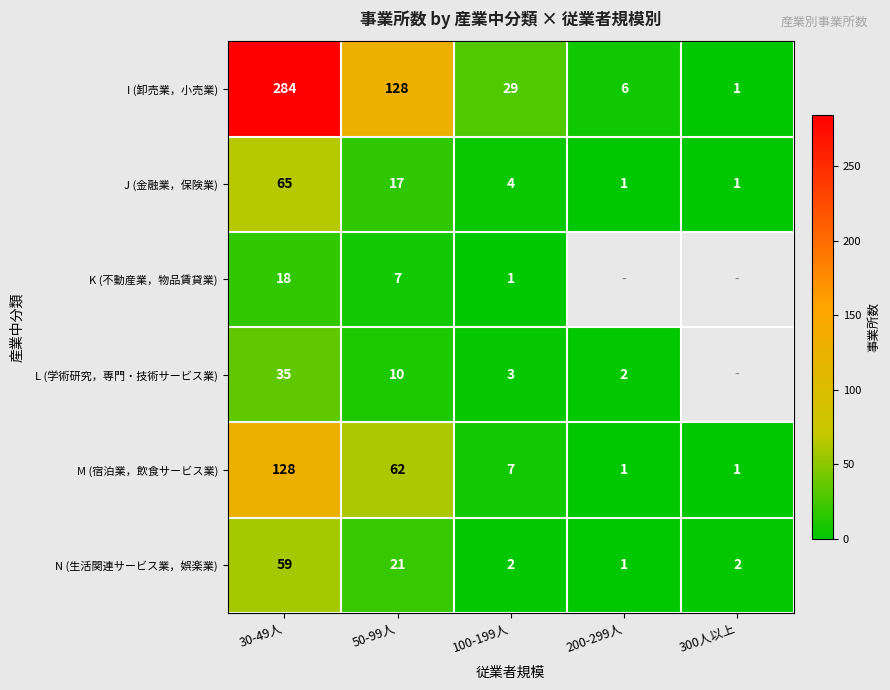

Is the value of J (金融業，保険業) at 300人以上 greater than the value of N (生活関連サービス業，娯楽業) at 30-49人?

No